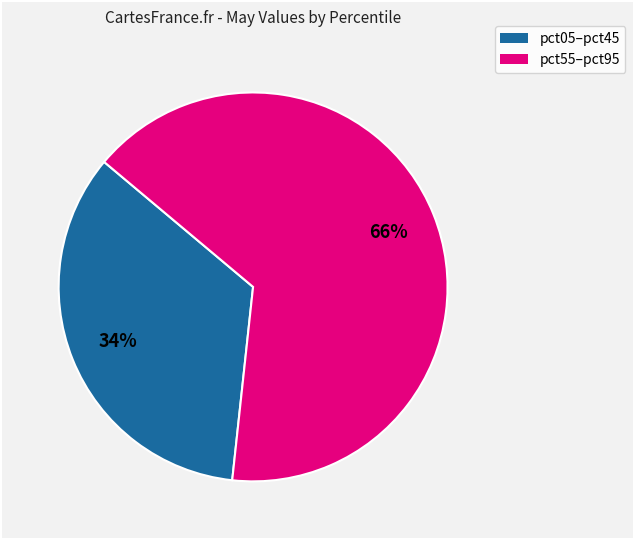

Is there a majority slice in this chart?

Yes